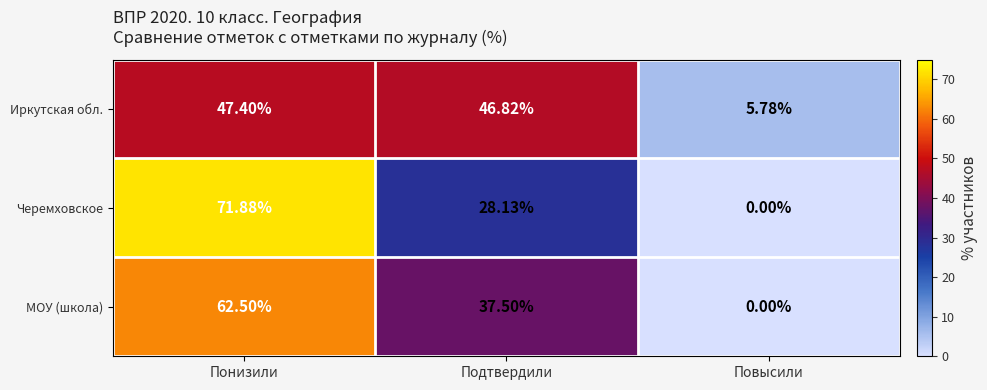

List the series in order of their peak value, lowest first.

Иркутская обл., МОУ (школа), Черемховское